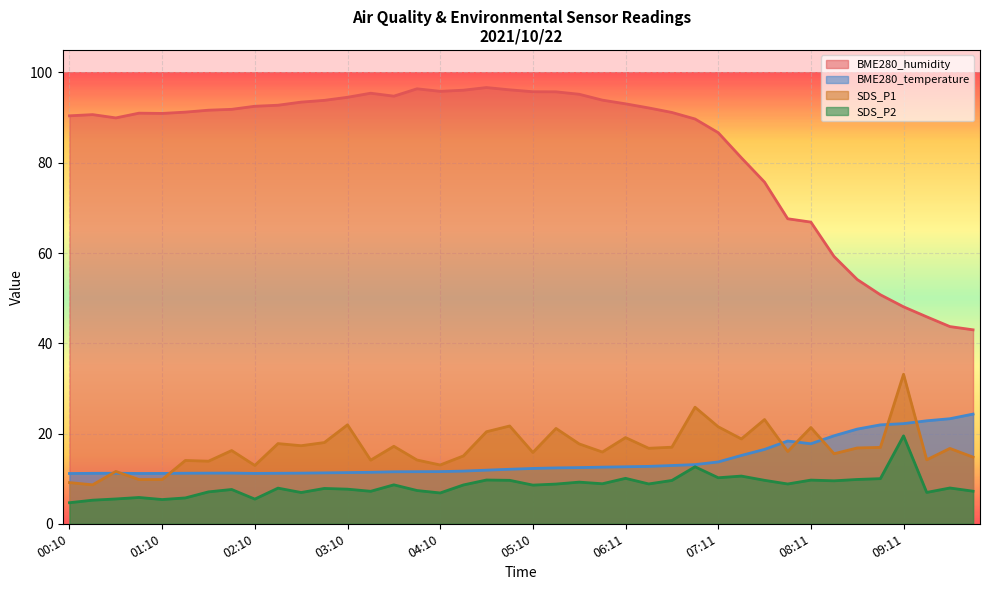

In SDS_P1, how many points are lower than both neighbors (excluding endpoints)?

13